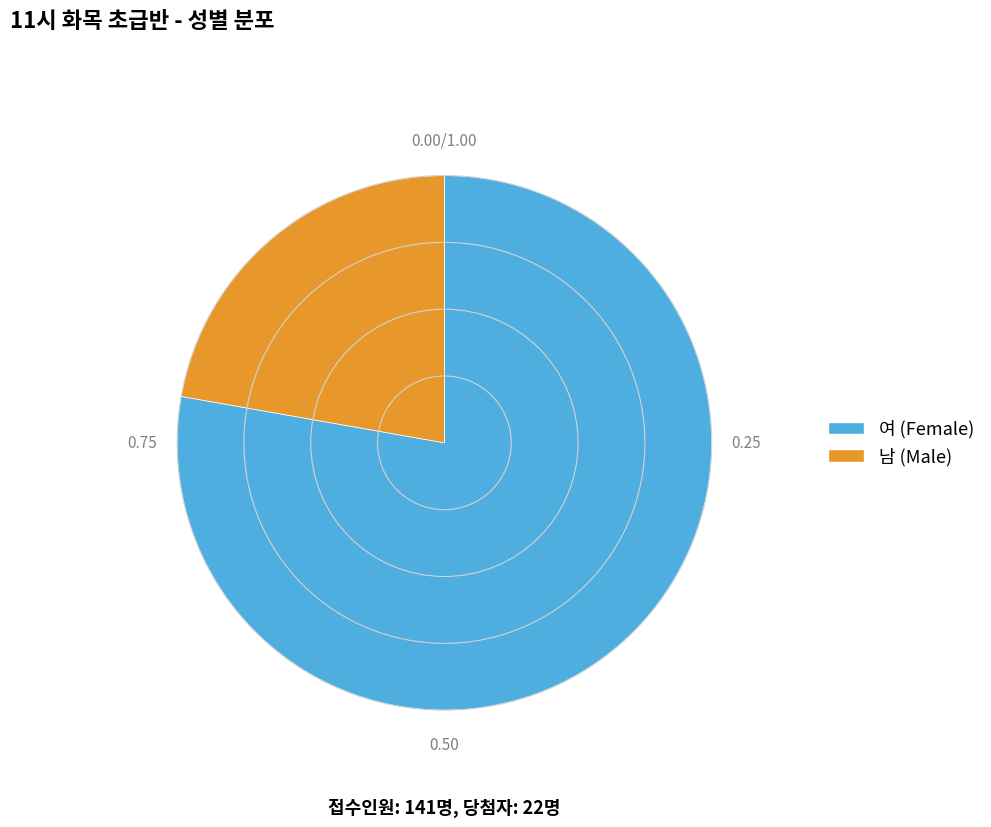

How many slices are in this pie chart?

2